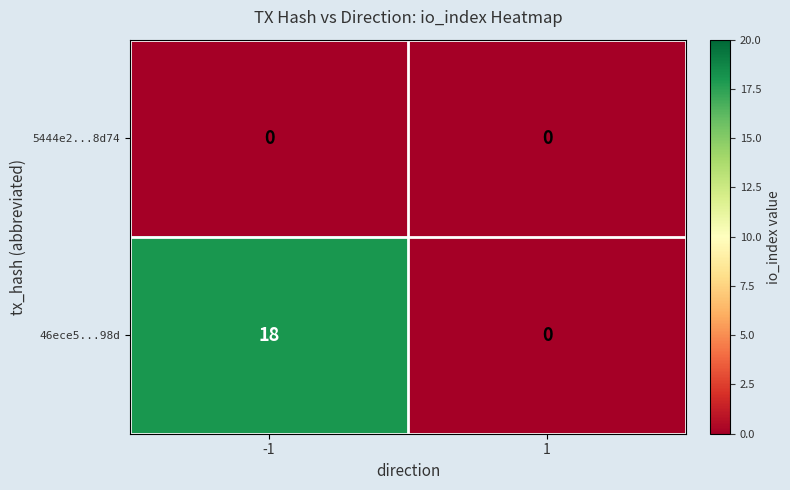

What is the spread (max minus min) of values at -1?

18